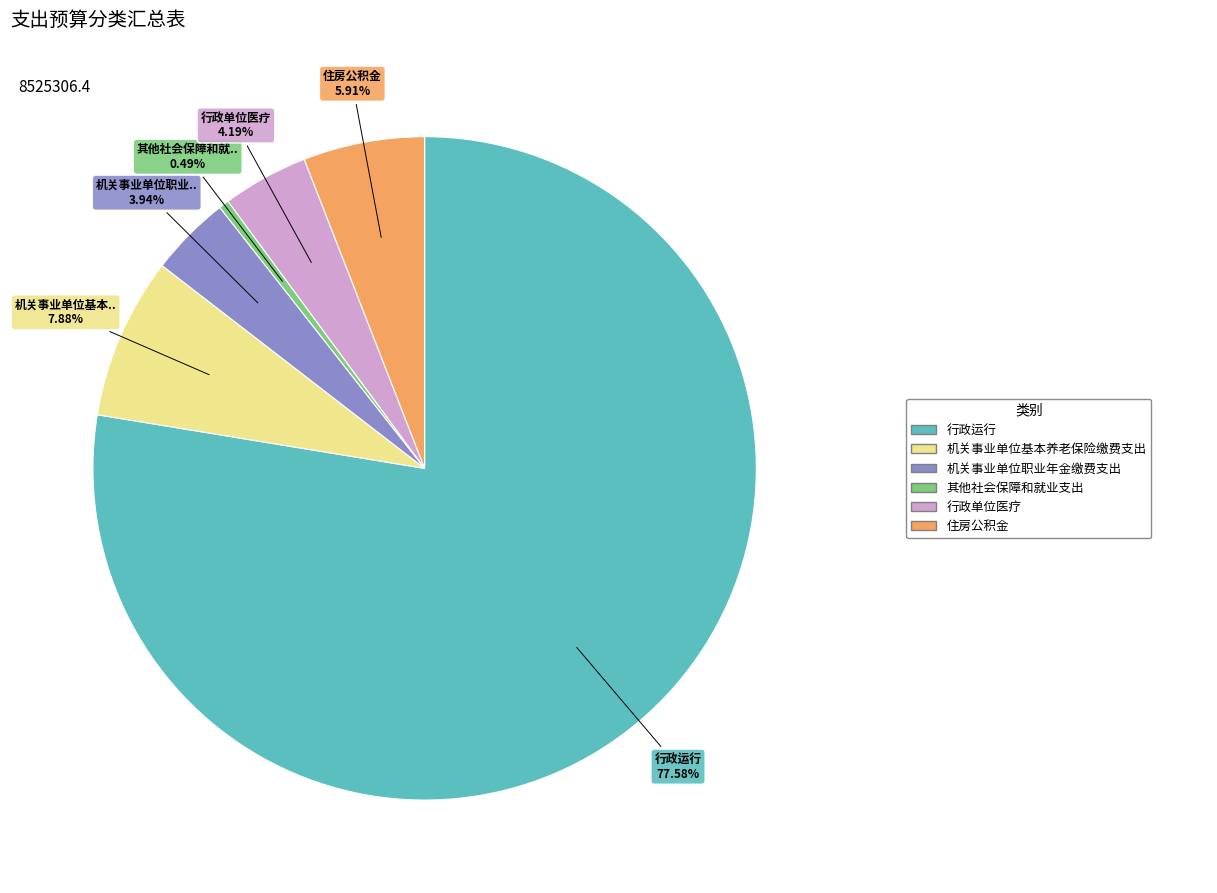

Is there a majority slice in this chart?

Yes